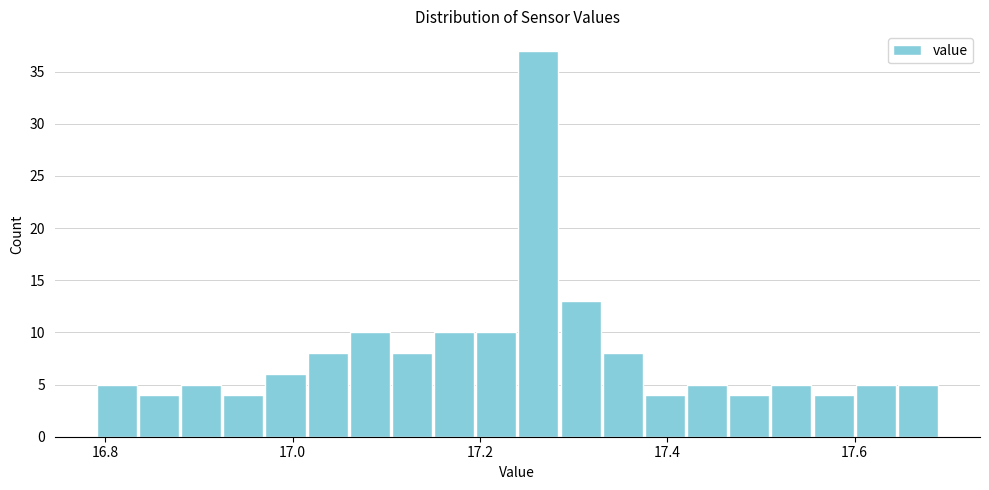

Read against the x-axis, roughly where is the centre of the tallest bar?

17.26